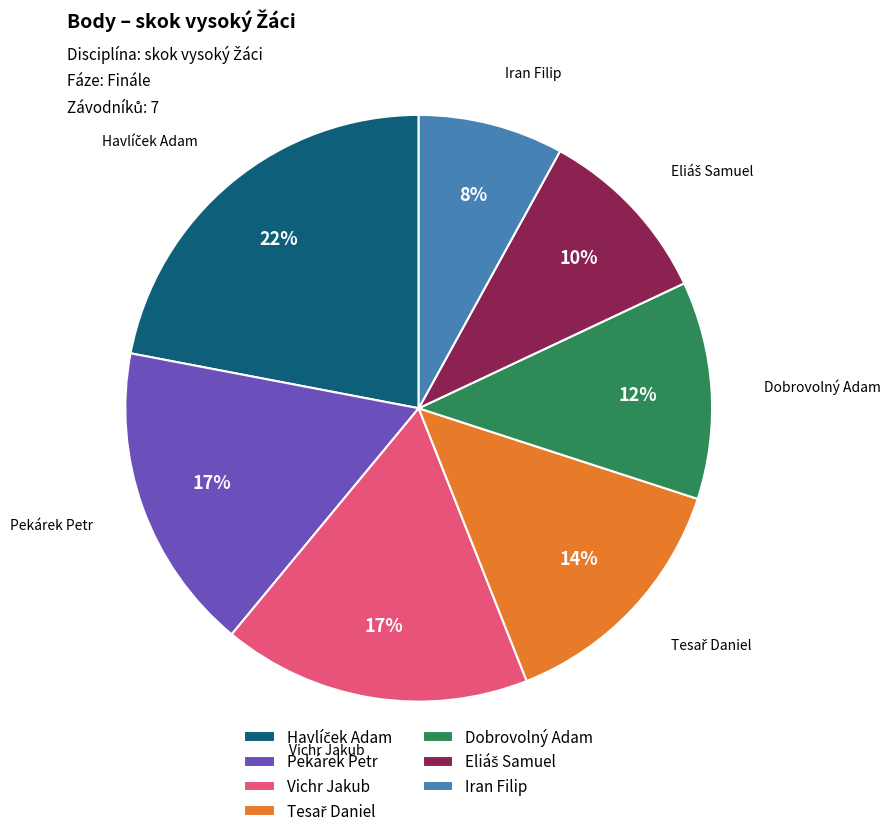

What is the ratio of the value at Vichr Jakub to the value at Iran Filip?

2.1